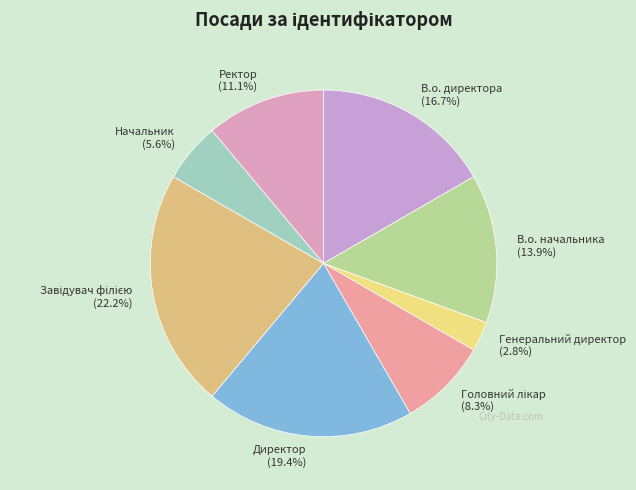

Approximately how many times larger is the value at В.о. директора compared to Генеральний директор?

6.0